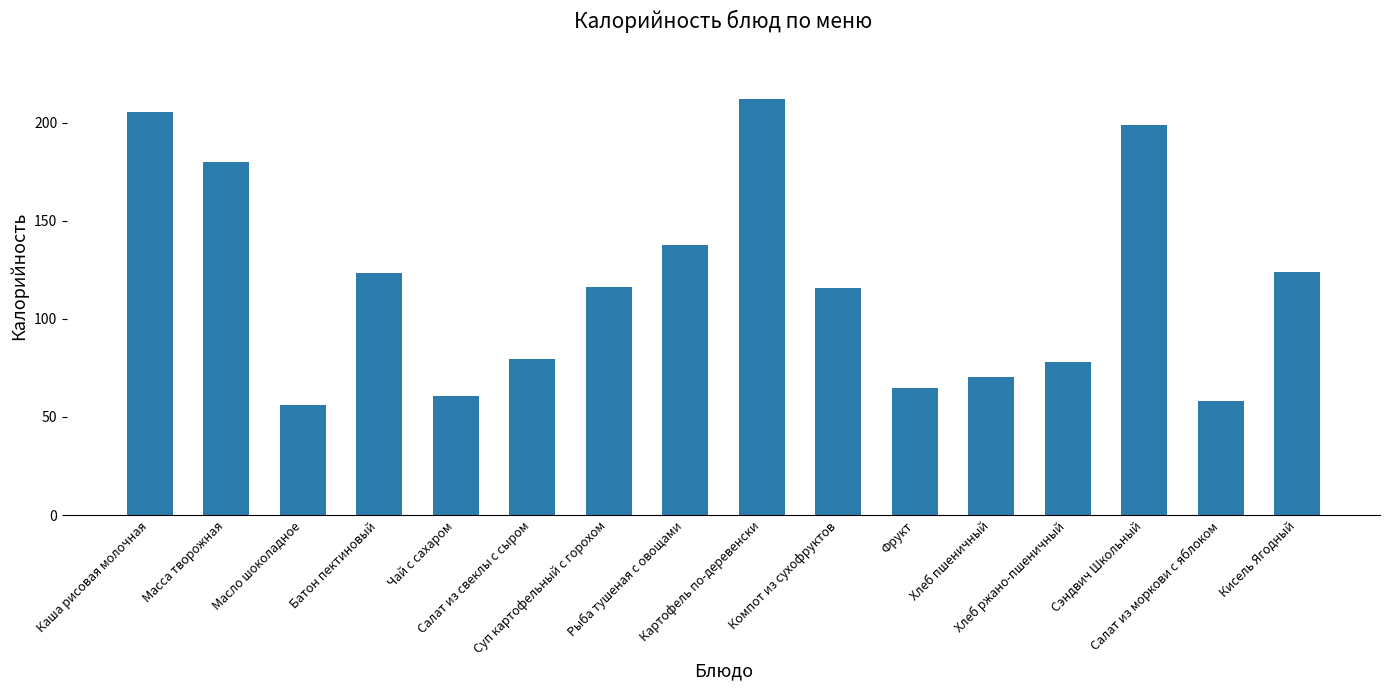

What is the difference between the maximum and second lowest values?

153.9